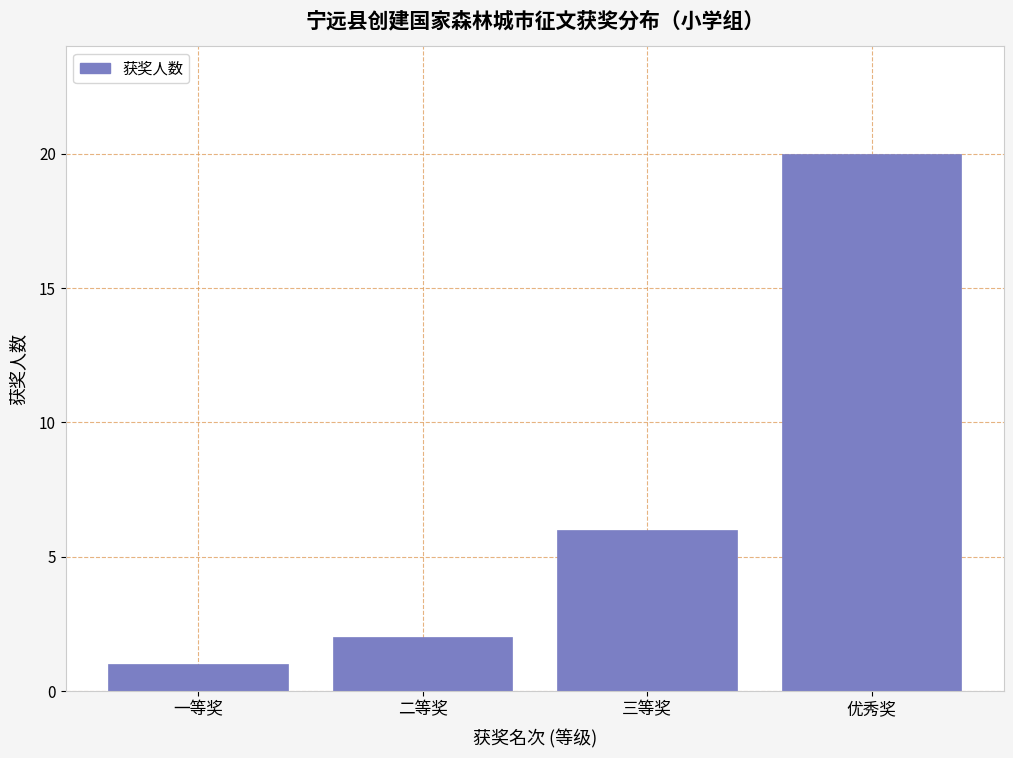

Reading right to left, transcribe all the data shown in this chart.

20	6	2	1